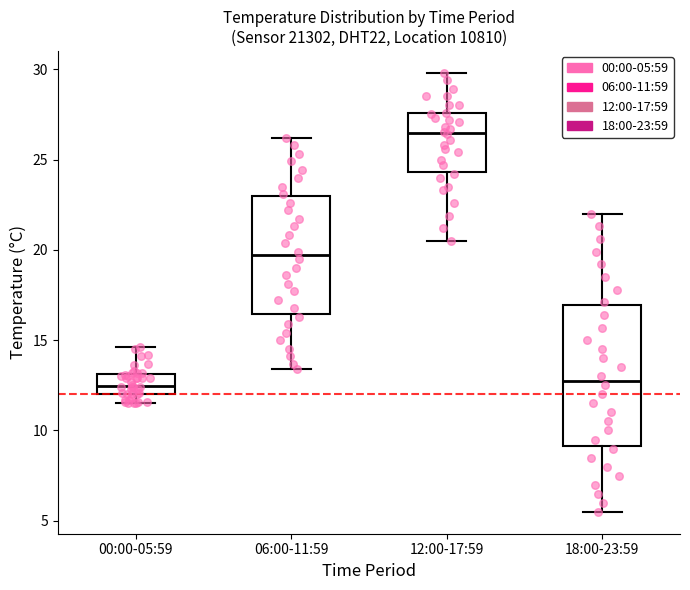

Which box's median line is the highest?

12:00-17:59